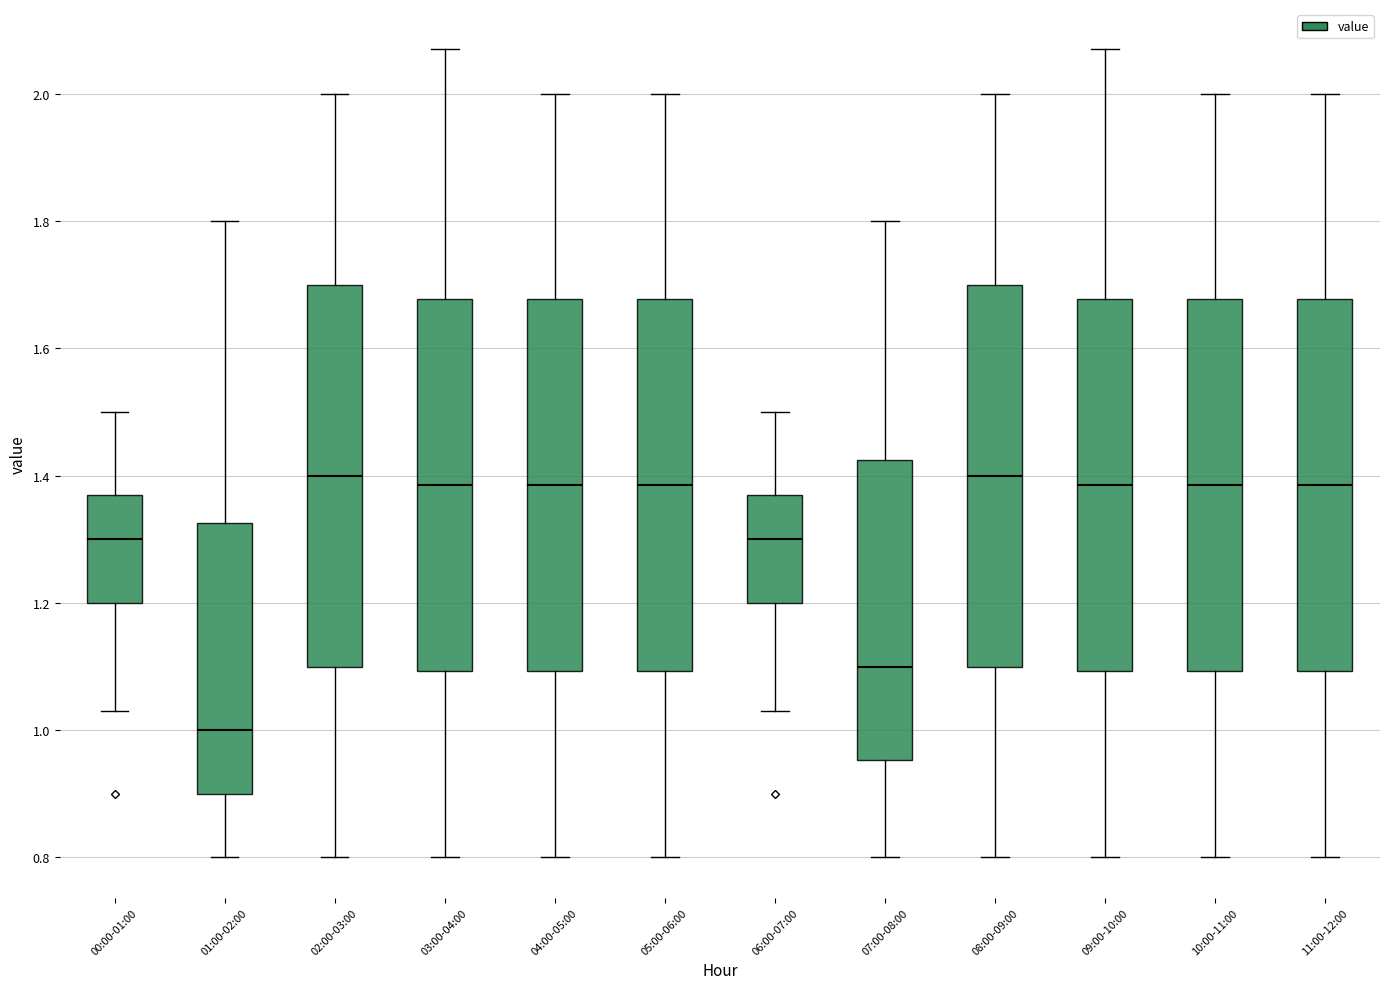

Reading left to right, read every box against the y-axis: the position of its median line, the range the box covers, and the ends of its whiskers. The values are not printed on the chart, so give them approximately, as read against the axis.

00:00-01:00: median 1.30, box 1.20 to 1.38, whiskers 1.04 to 1.50
01:00-02:00: median 1.00, box 0.90 to 1.32, whiskers 0.80 to 1.80
02:00-03:00: median 1.40, box 1.10 to 1.70, whiskers 0.80 to 2.00
03:00-04:00: median 1.38, box 1.10 to 1.68, whiskers 0.80 to 2.08
04:00-05:00: median 1.38, box 1.10 to 1.68, whiskers 0.80 to 2.00
05:00-06:00: median 1.38, box 1.10 to 1.68, whiskers 0.80 to 2.00
06:00-07:00: median 1.30, box 1.20 to 1.38, whiskers 1.04 to 1.50
07:00-08:00: median 1.10, box 0.96 to 1.42, whiskers 0.80 to 1.80
08:00-09:00: median 1.40, box 1.10 to 1.70, whiskers 0.80 to 2.00
09:00-10:00: median 1.38, box 1.10 to 1.68, whiskers 0.80 to 2.08
10:00-11:00: median 1.38, box 1.10 to 1.68, whiskers 0.80 to 2.00
11:00-12:00: median 1.38, box 1.10 to 1.68, whiskers 0.80 to 2.00